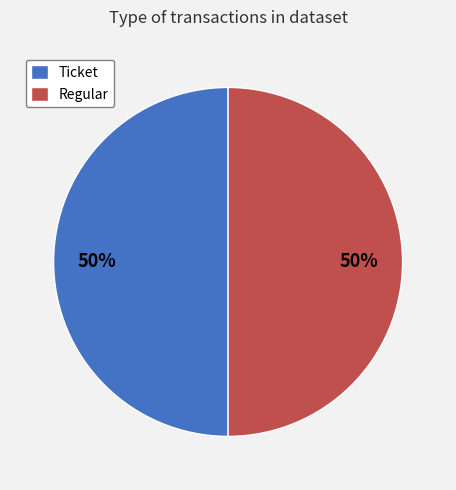

To the nearest percent, what is the difference between the Regular and Ticket slice percentages?

0%